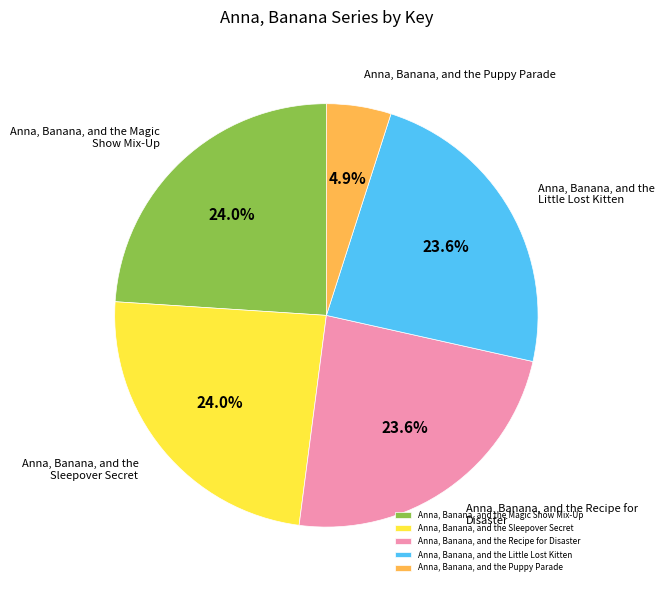

What percentage is the Anna, Banana, and the Sleepover Secret slice, to the nearest percent?

24%